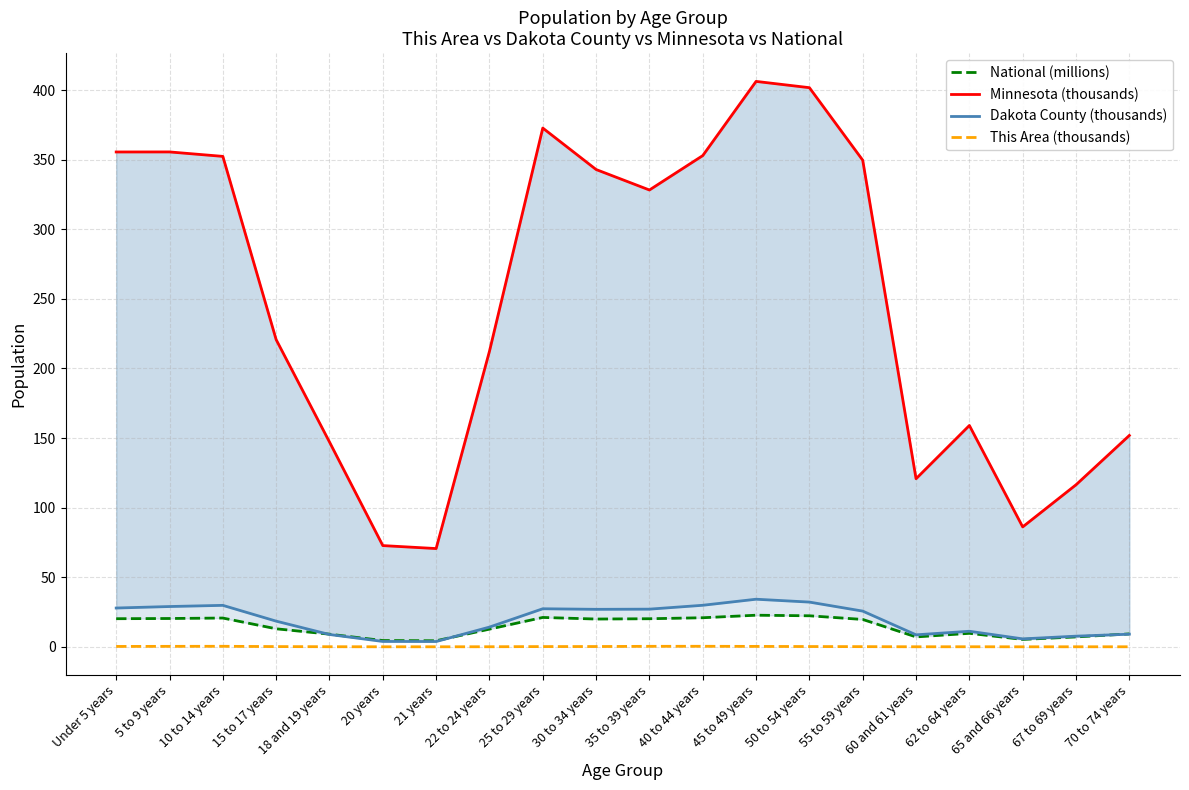

Reading right to left, extract all data points from this chart.

National (millions): 9.3	7.1	5.3	9.7	7.1	19.7	22.3	22.7	20.9	20.2	20.0	21.1	12.7	4.4	4.5	9.1	13.0	20.7	20.3	20.2
Minnesota (thousands): 151.9	116.4	86.2	159.0	120.8	349.6	401.7	406.2	352.9	328.2	342.9	372.7	212.3	70.6	72.7	147.1	220.7	352.3	355.5	355.5
Dakota County (thousands): 9.1	7.7	5.7	11.2	8.6	25.7	32.1	34.2	29.9	27.1	26.9	27.3	14.2	3.8	3.9	8.9	18.4	29.8	28.9	27.9
This Area (thousands): 0.0	0.0	0.0	0.1	0.0	0.1	0.2	0.3	0.4	0.4	0.2	0.2	0.1	0.0	0.0	0.1	0.2	0.4	0.3	0.3